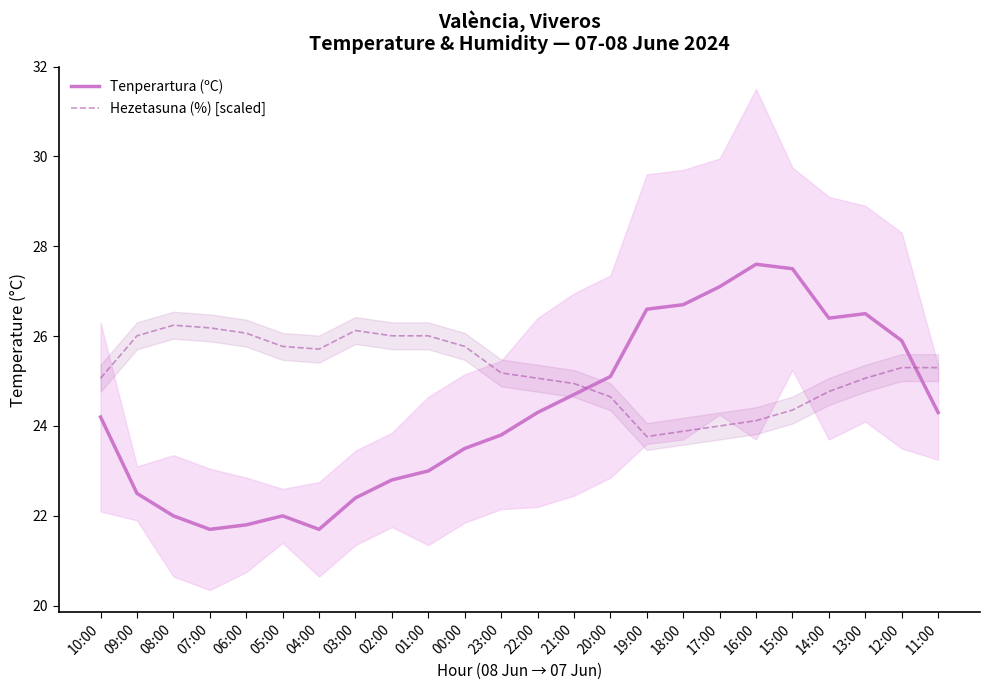

Is this an area chart (filled region under the line)?

No